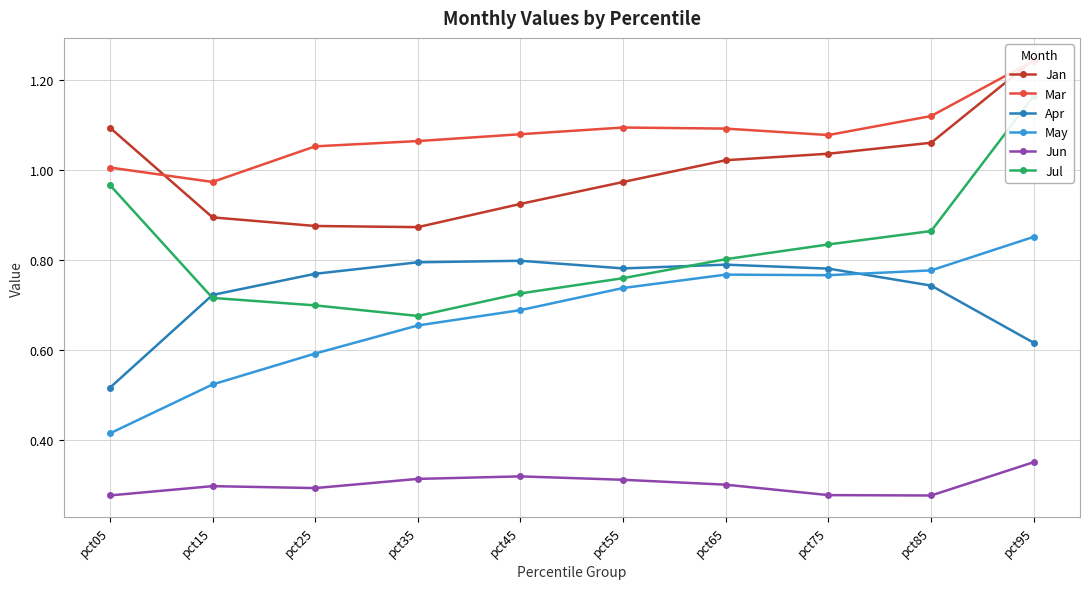

How many lines are shown in the chart?

6